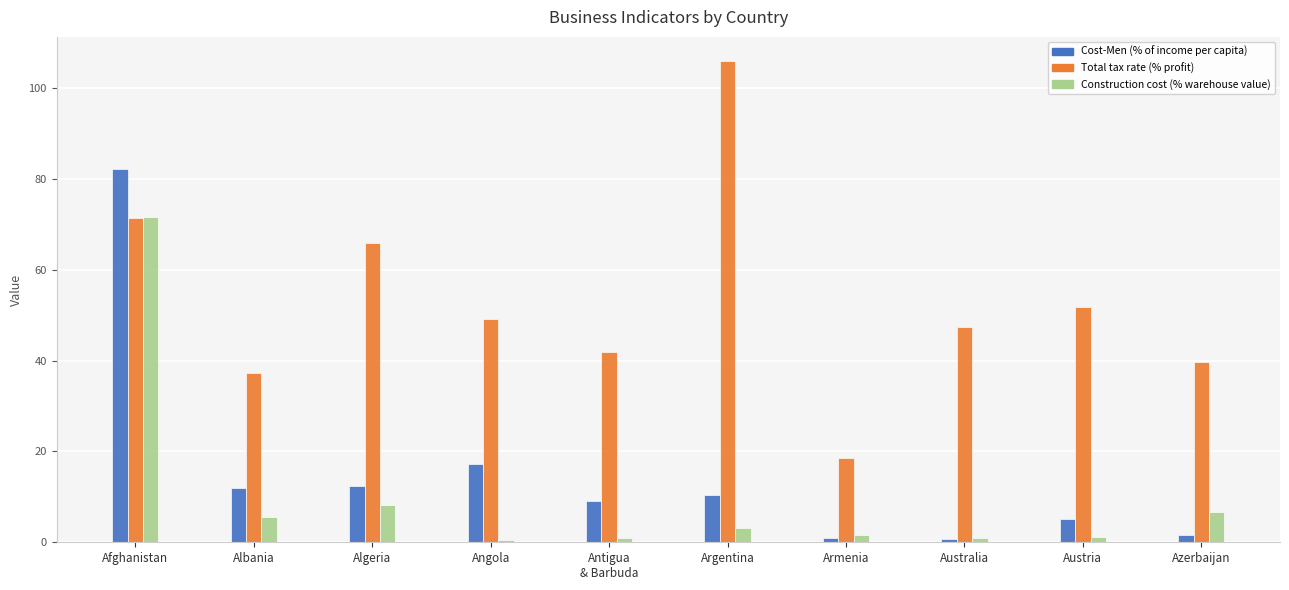

How many bars are there in each group?

3